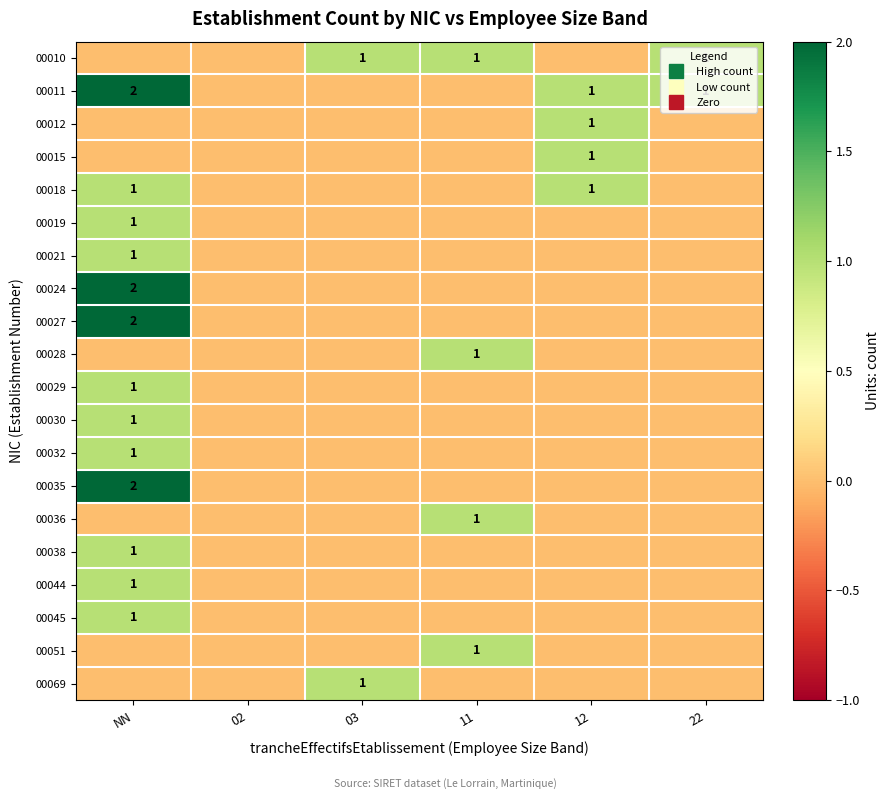

How many data points in 00012 are above 0?

1